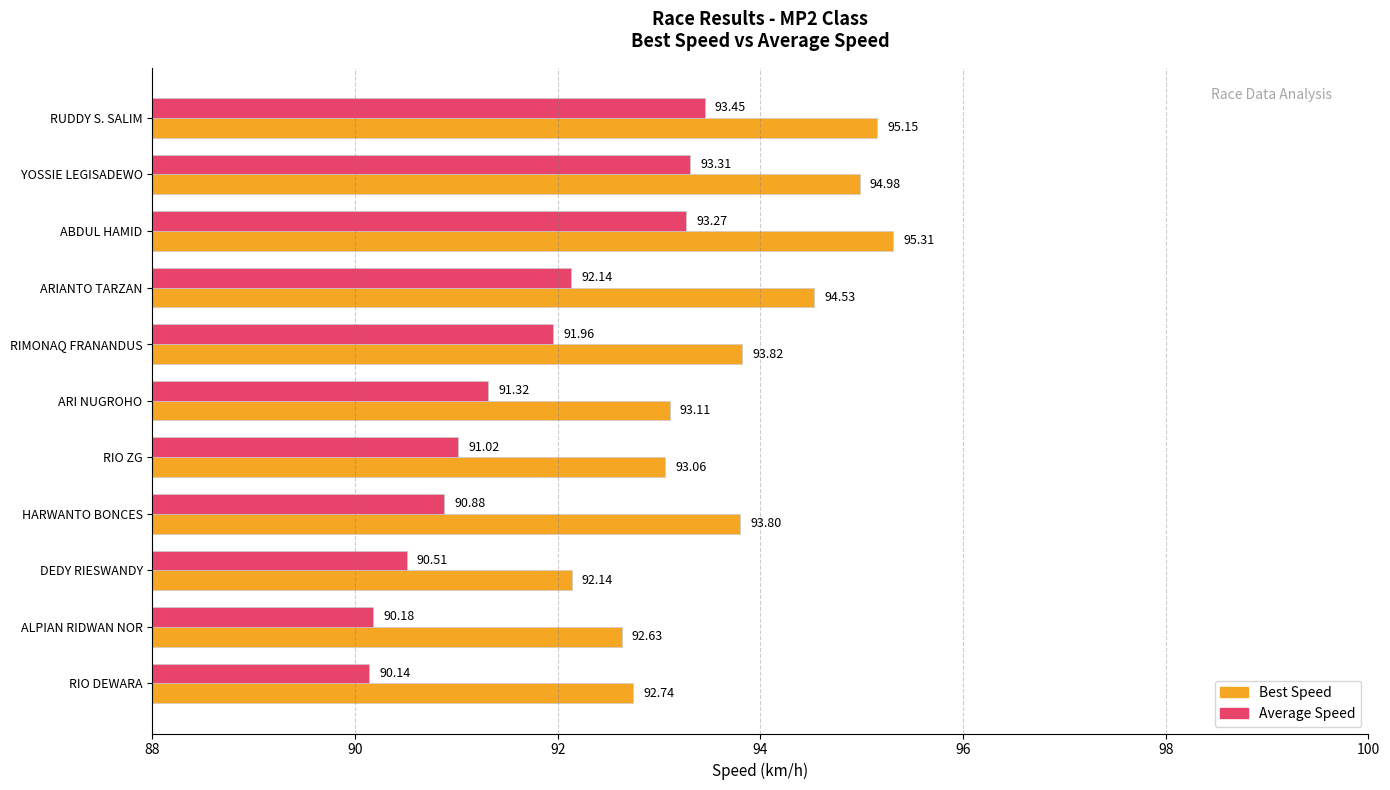

How many values in the Best Speed series exceed 93?

8